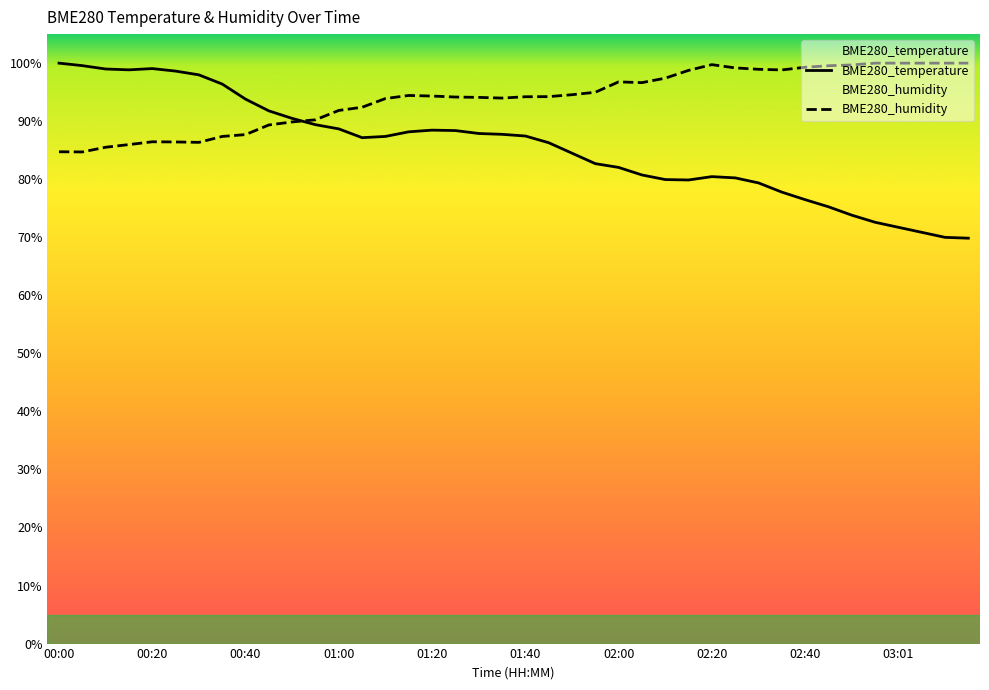

The BME280_humidity series shows 141.9 at 01:05. True or false?

False